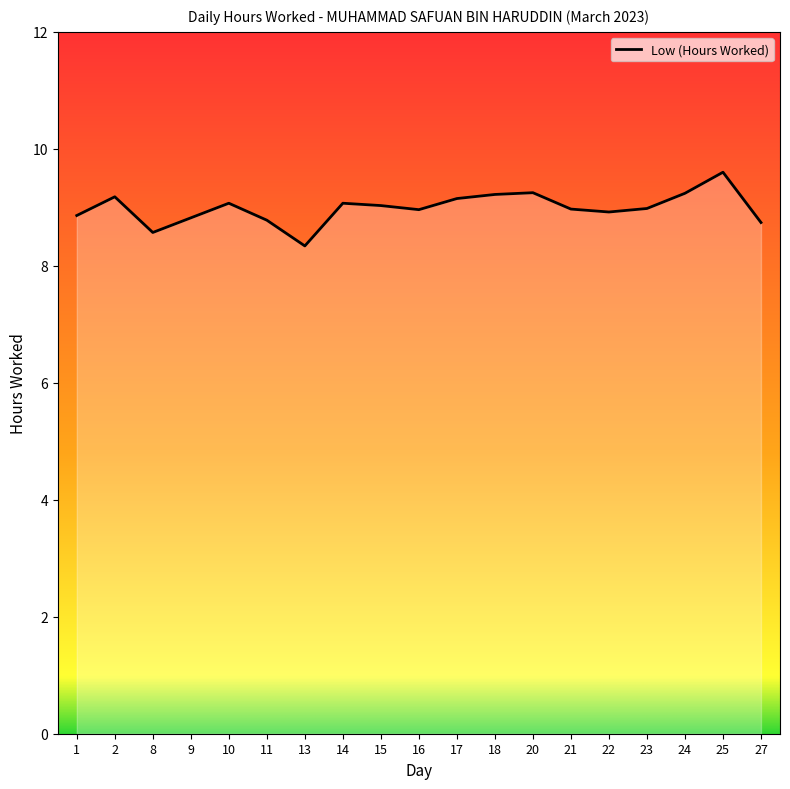

True or false: the data has more than 2 interior local peaks.

True